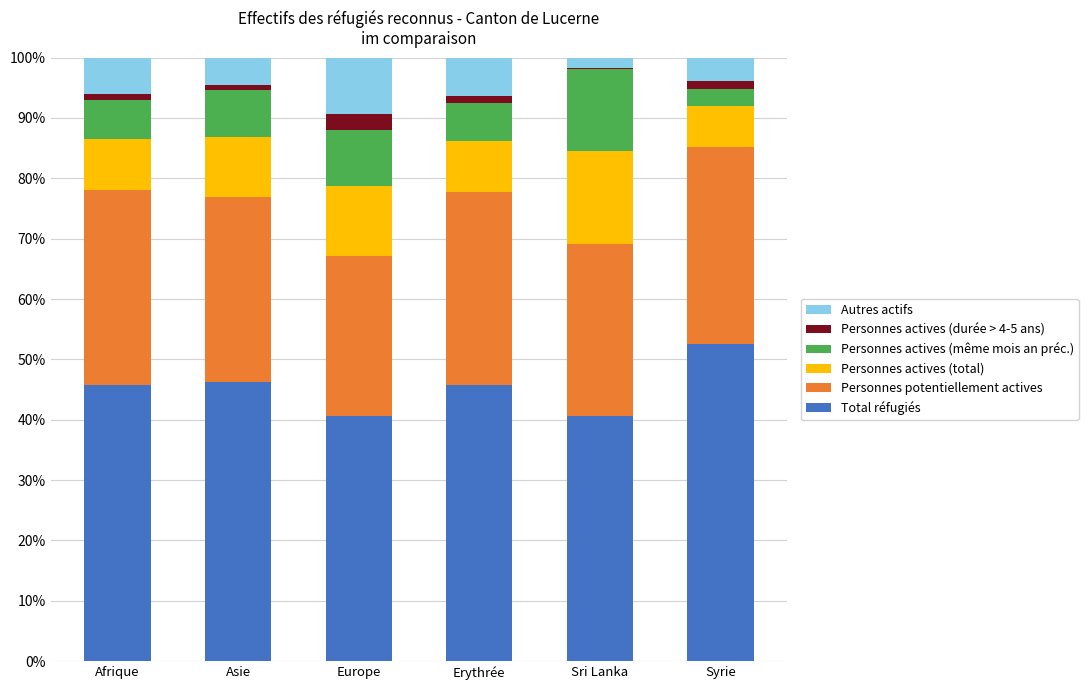

What are all the series names shown in the legend?

Autres actifs, Personnes actives (durée > 4-5 ans), Personnes actives (même mois an préc.), Personnes actives (total), Personnes potentiellement actives, Total réfugiés